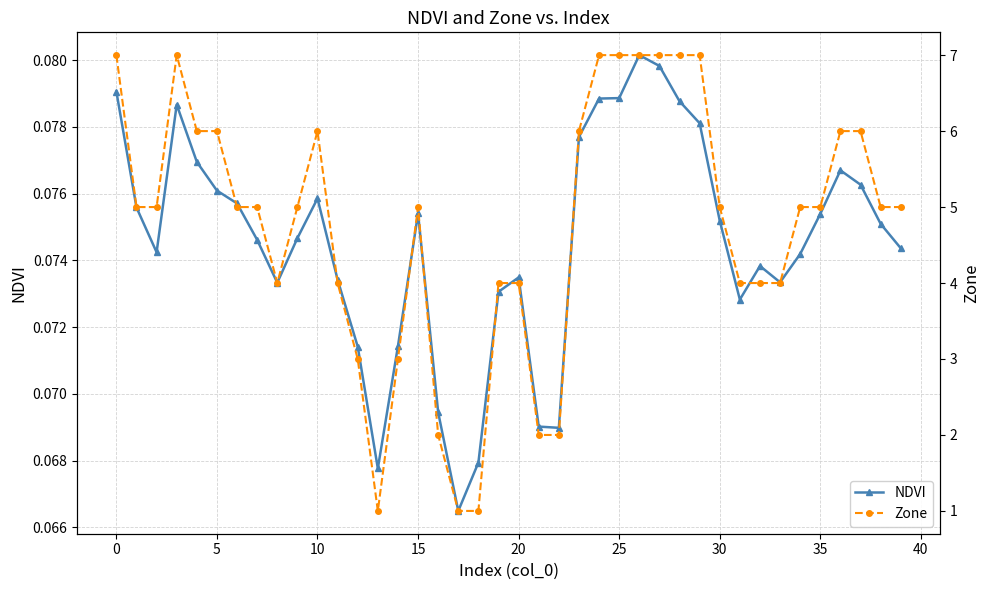

What is the spread (max minus min) of values at 39?

4.9